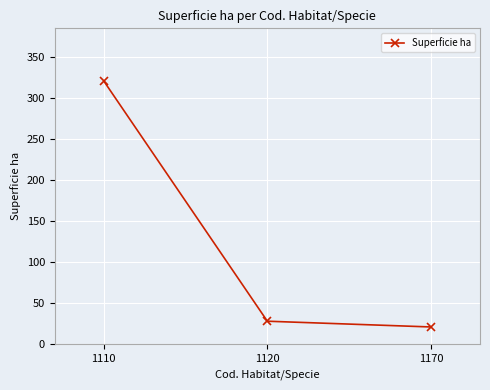

What is the minimum value shown in the chart?

21.0